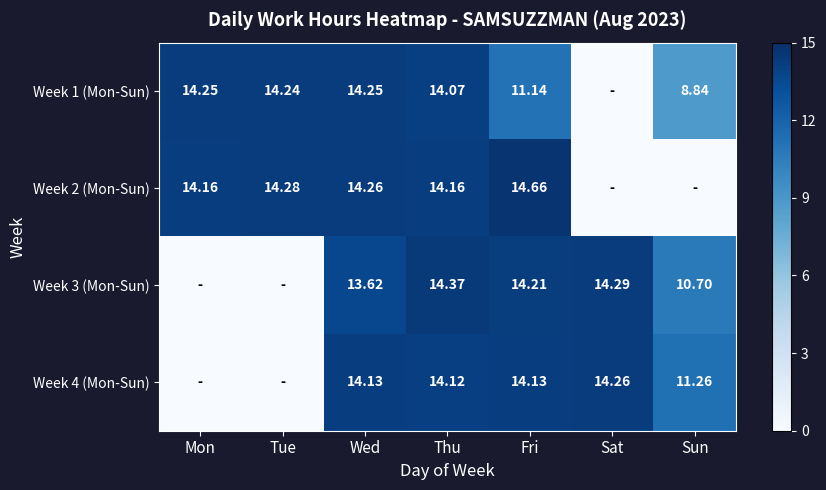

Is the value of Week 4 (Mon-Sun) at Sat greater than the value of Week 3 (Mon-Sun) at Thu?

No